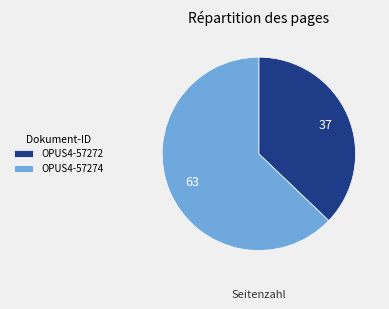

Which slice is the smallest?

OPUS4-57272